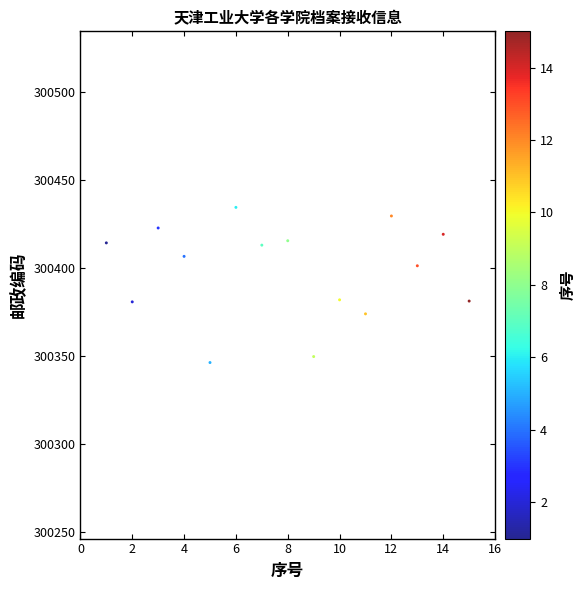

What is the range of Y values (max minus min)?

88.1